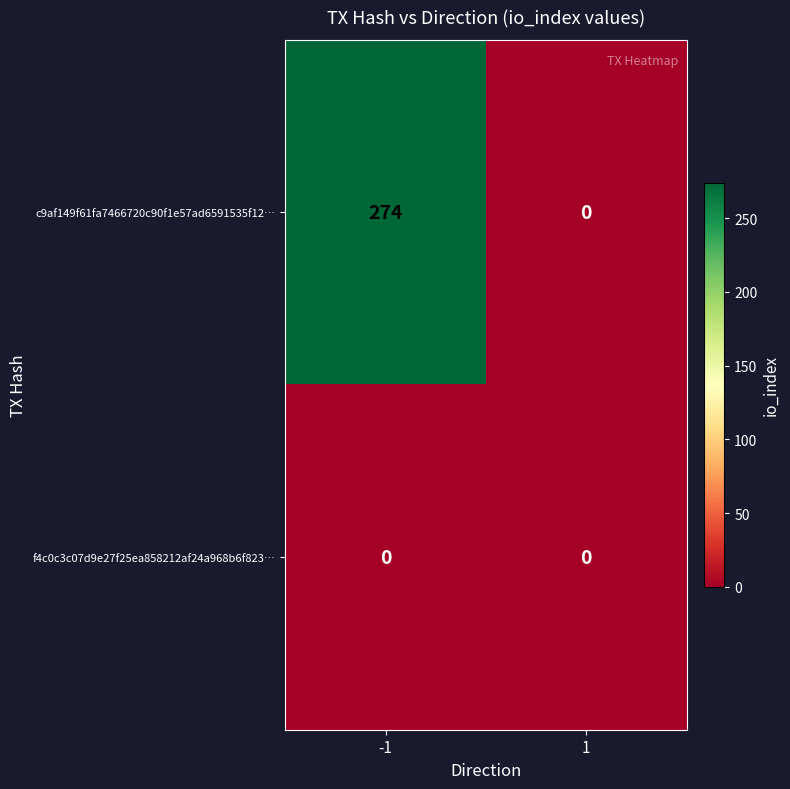

Which series has the largest total across all categories?

c9af149f61fa7466720c90f1e57ad6591535f12…